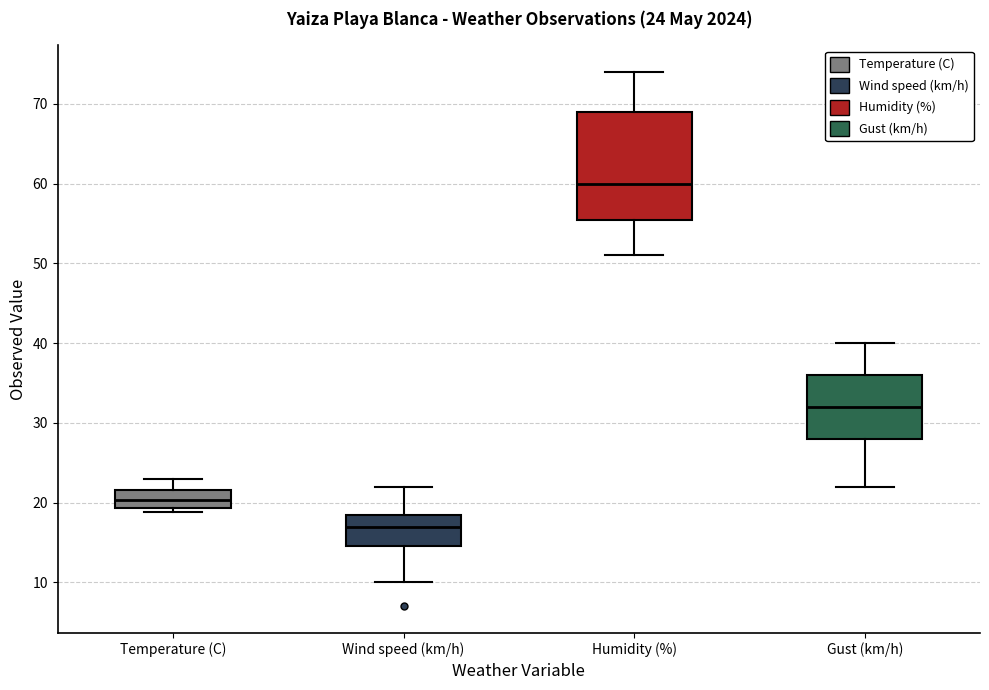

Comparing the boxes themselves (not the whiskers), which one is the tallest?

Humidity (%)